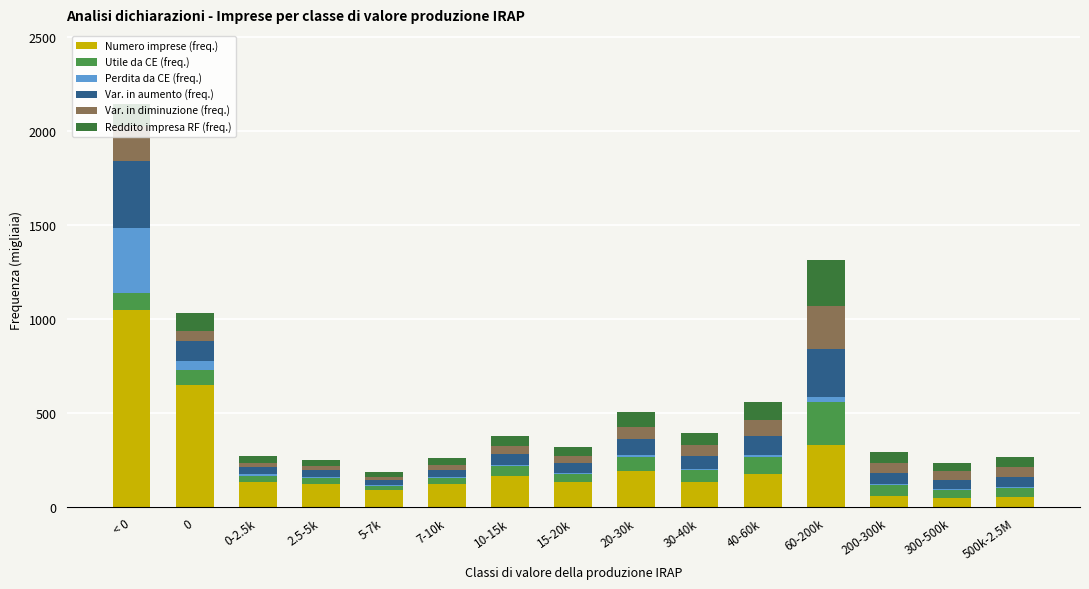

The Utile da CE (freq.) series shows 56.2 at 7-10k. True or false?

False